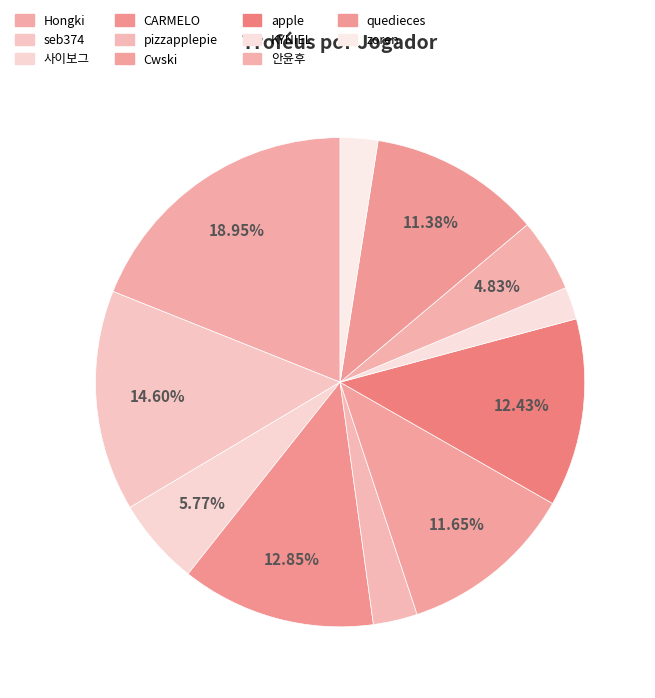

How many slices are in this pie chart?

11